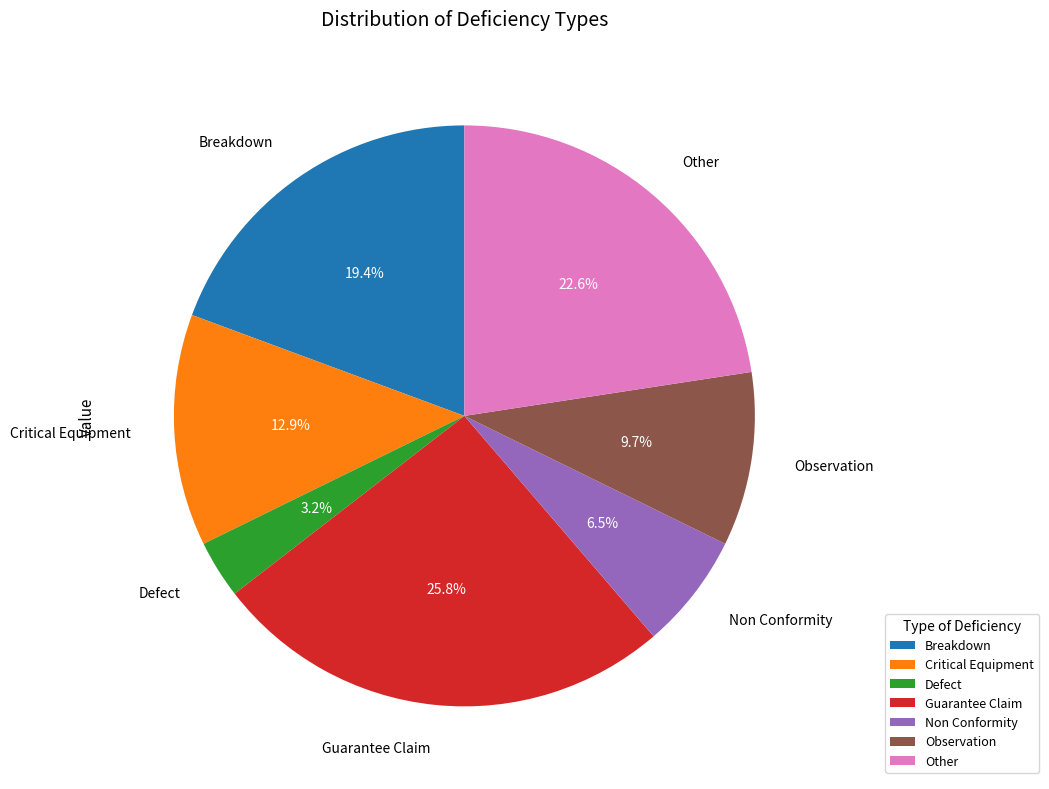

Count the number of slices in the pie.

7